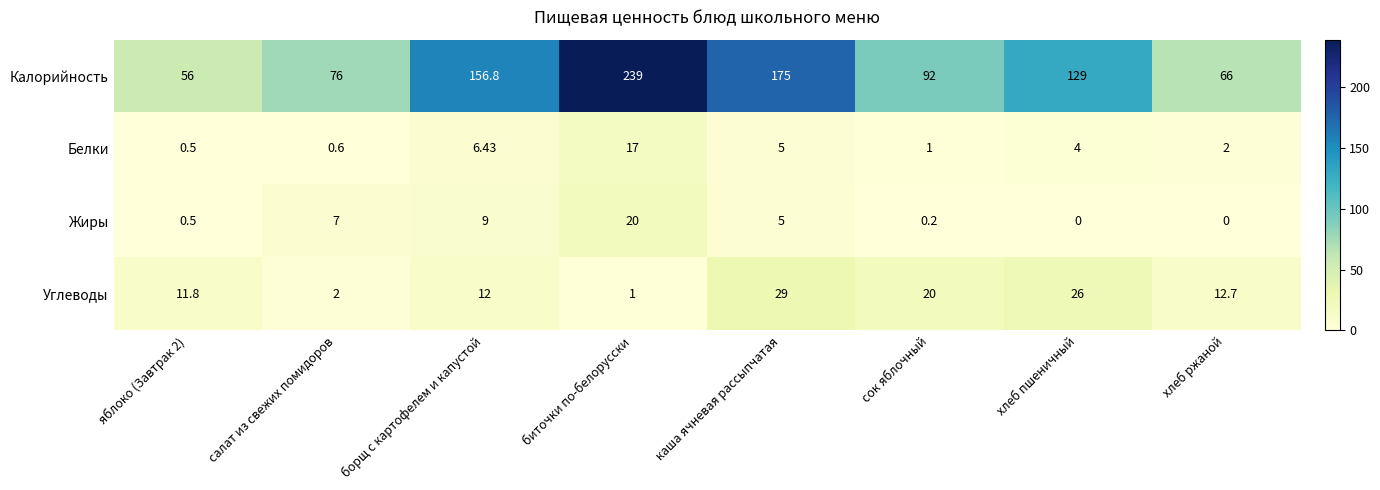

Which series changed the most between яблоко (Завтрак 2) and каша ячневая рассыпчатая?

Калорийность